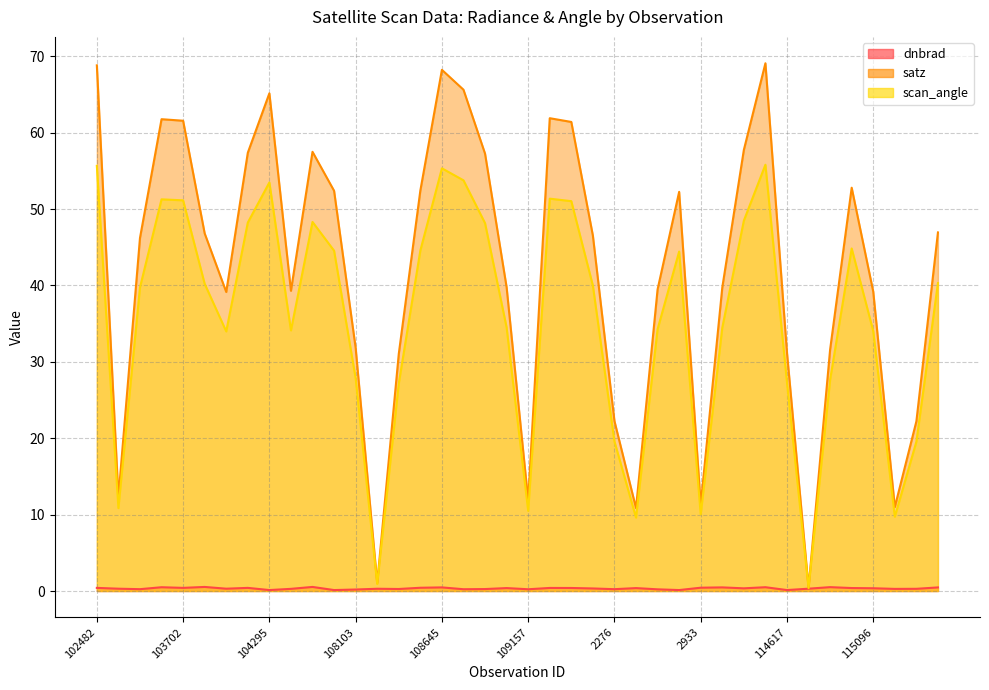

At which category does dnbrad reach its first local valley?

103574